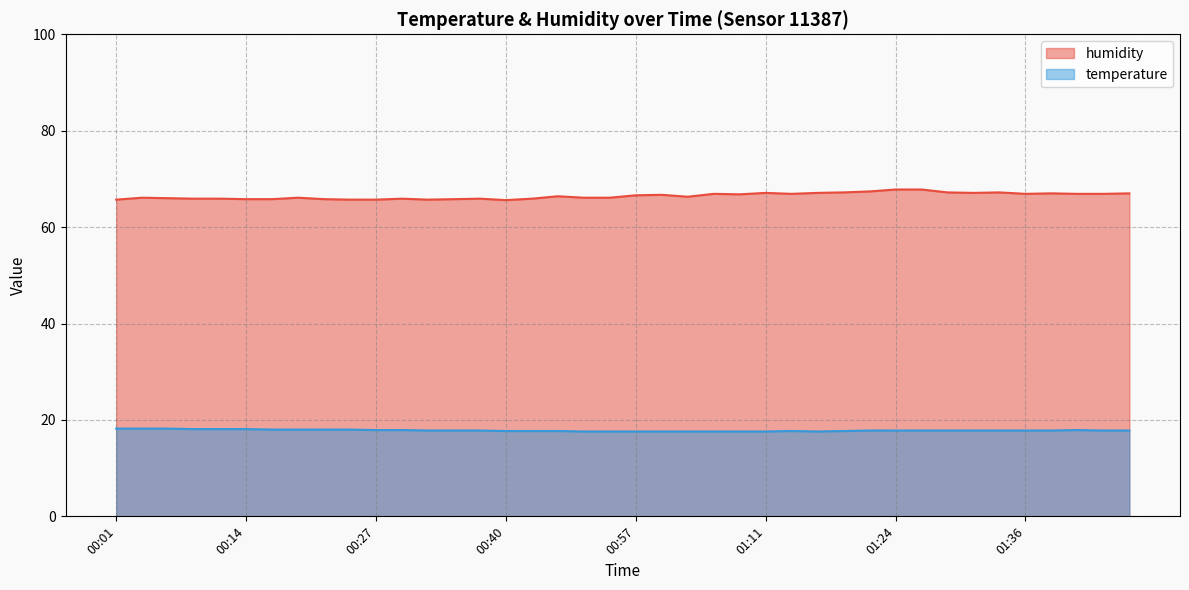

Reading left to right, list all the values displayed in this chart.

humidity: 00:01=65.7	00:03=66.1	00:06=66.0	00:08=65.9	00:11=65.9	00:14=65.8	00:17=65.8	00:19=66.1	00:22=65.8	00:24=65.7	00:27=65.7	00:29=65.9	00:32=65.7	00:35=65.8	00:37=65.9	00:40=65.6	00:43=65.9	00:49=66.4	00:51=66.1	00:55=66.1	00:57=66.6	01:00=66.7	01:03=66.3	01:05=66.9	01:08=66.8	01:11=67.1	01:13=66.9	01:16=67.1	01:18=67.2	01:21=67.4	01:24=67.8	01:26=67.8	01:29=67.2	01:31=67.1	01:34=67.2	01:36=66.9	01:39=67.0	01:42=66.9	01:44=66.9	01:46=67.0
temperature: 00:01=18.2	00:03=18.2	00:06=18.2	00:08=18.1	00:11=18.1	00:14=18.1	00:17=18.0	00:19=18.0	00:22=18.0	00:24=18.0	00:27=17.9	00:29=17.9	00:32=17.8	00:35=17.8	00:37=17.8	00:40=17.7	00:43=17.7	00:49=17.7	00:51=17.6	00:55=17.6	00:57=17.6	01:00=17.6	01:03=17.6	01:05=17.6	01:08=17.6	01:11=17.6	01:13=17.7	01:16=17.6	01:18=17.7	01:21=17.8	01:24=17.8	01:26=17.8	01:29=17.8	01:31=17.8	01:34=17.8	01:36=17.8	01:39=17.8	01:42=17.9	01:44=17.8	01:46=17.8